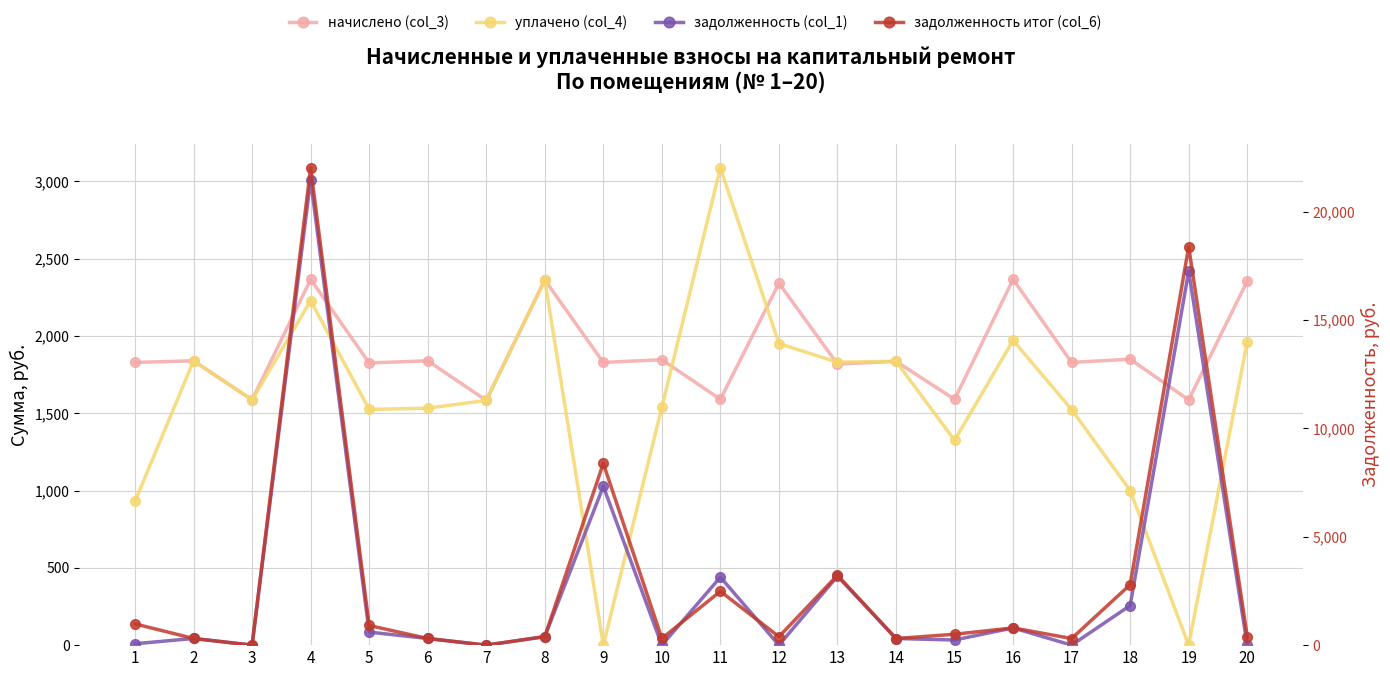

Reading right to left, extract all data points from this chart.

начислено (col_3): 2355.2	1586.5	1849.8	1828.7	2365.7	1590.1	1835.8	1818.2	2341.2	1590.1	1846.3	1828.7	2362.3	1583.0	1839.2	1825.2	2365.7	1586.5	1839.2	1828.7
уплачено (col_4): 1962.7	0.0	1000.0	1524.0	1971.5	1325.0	1835.8	1830.0	1951.0	3087.6	1538.5	0.0	2362.3	1583.0	1532.7	1525.0	2227.9	1586.5	1839.2	929.9
задолженность (col_1): 0.0	17249.5	1828.4	0.0	795.2	237.0	306.0	3181.4	0.0	3136.0	0.0	7327.6	393.7	0.0	306.5	601.2	21472.0	0.0	307.9	63.9
задолженность итог (col_6): 392.6	18380.9	2790.7	304.8	795.2	502.0	306.0	3223.0	390.2	2482.9	307.7	8385.0	393.7	0.0	306.5	906.2	22019.2	0.0	307.9	980.0